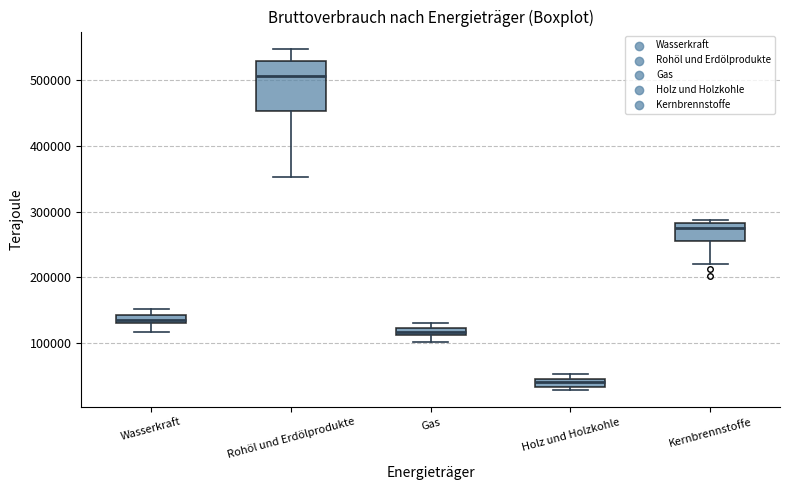

Where does the lower whisker of the box for Rohöl und Erdölprodukte end on the y-axis? The values are not printed on the chart, so give them approximately, as read against the axis.

350000